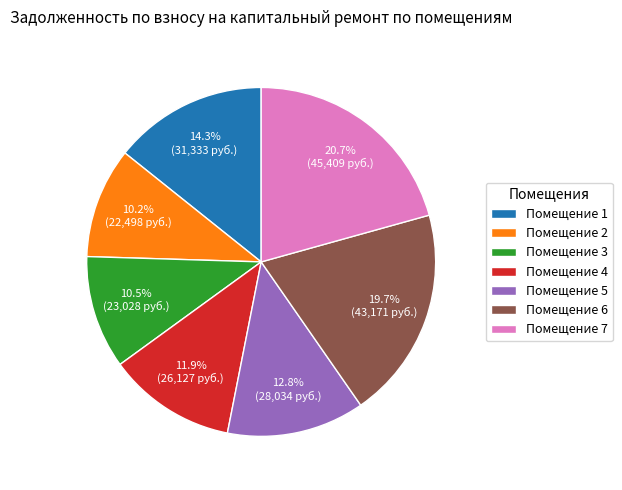

Does any single category account for the majority?

No